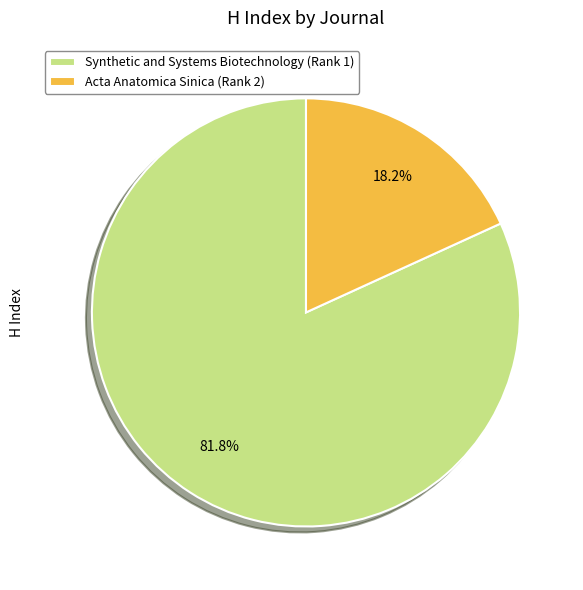

How many slices are in this pie chart?

2